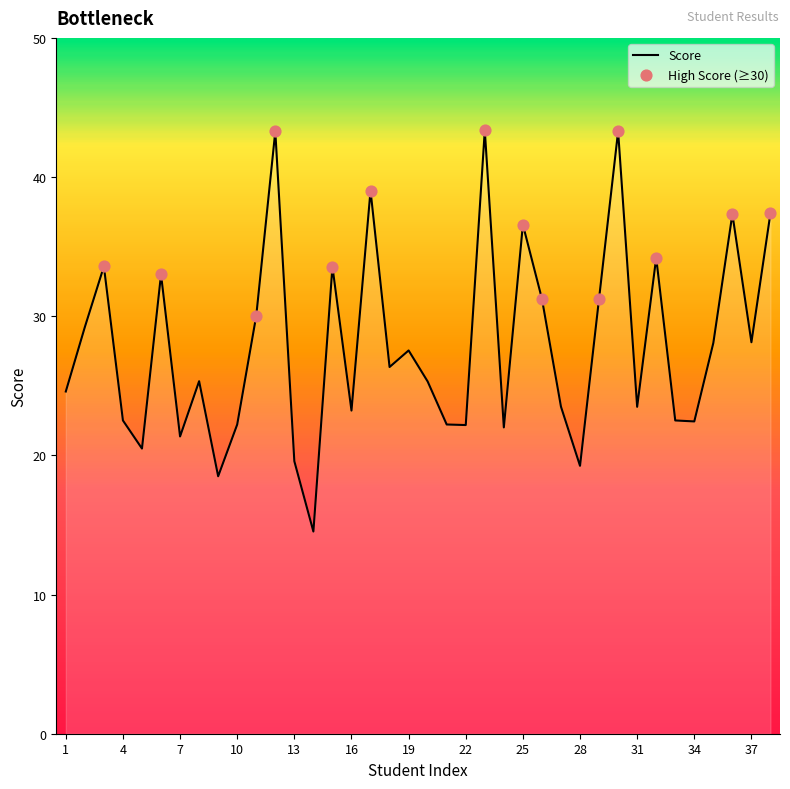

What is the difference between the maximum and minimum values?

28.8